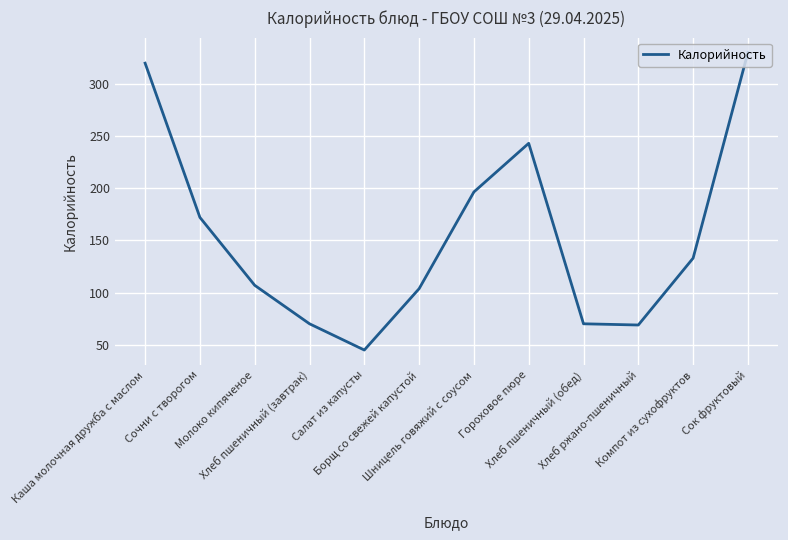

What is the smallest value displayed?

45.0